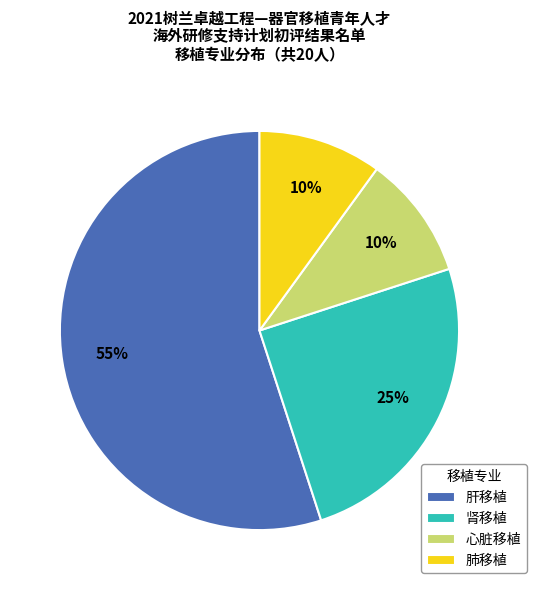

True or false: 心脏移植 accounts for 25% of the total.

False